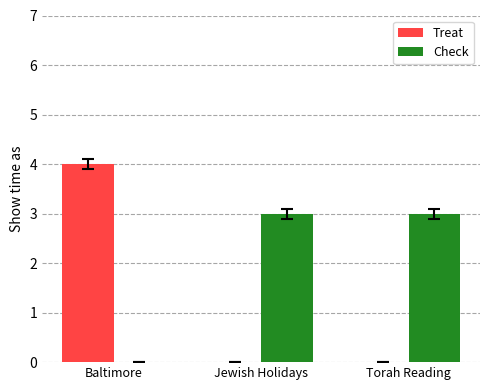

What is the total value across all series at Torah Reading?

3